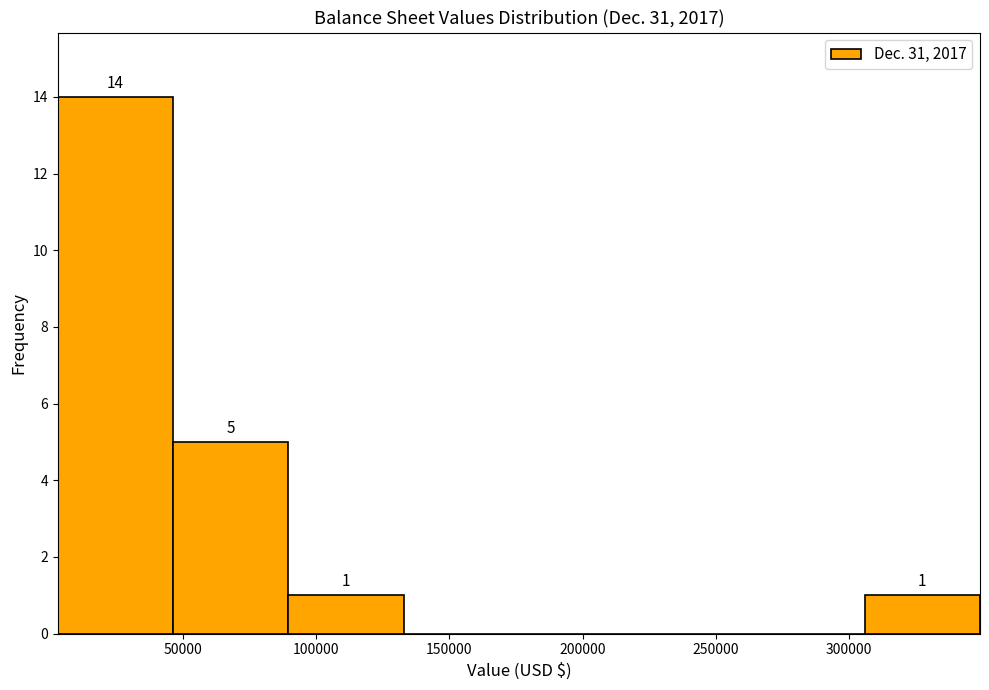

Over which range of the x-axis is the bar tallest?

5000 to 45000